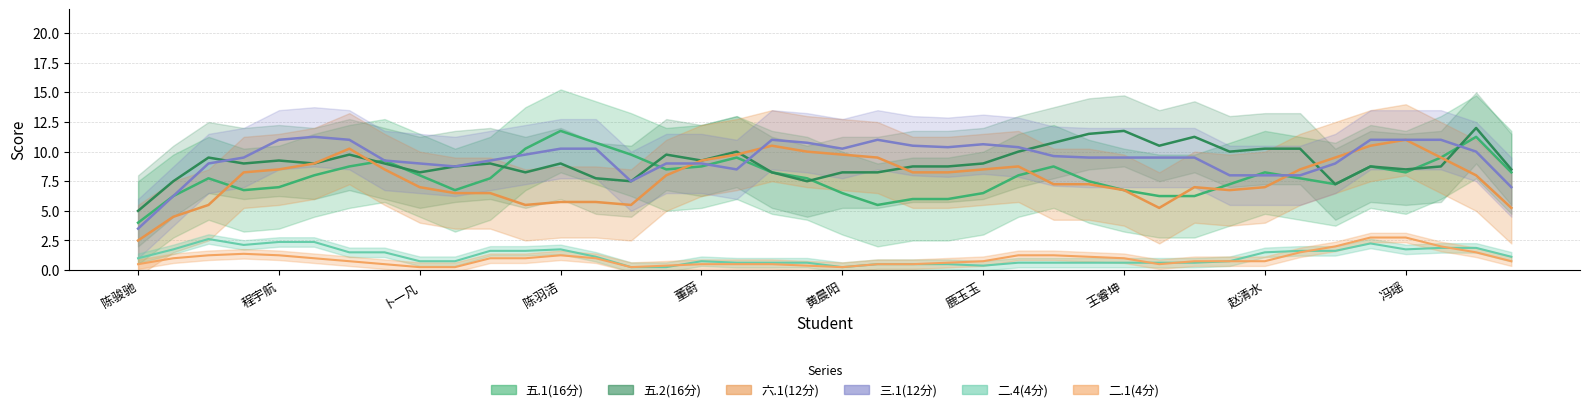

What is the maximum value shown in the chart?

14.0